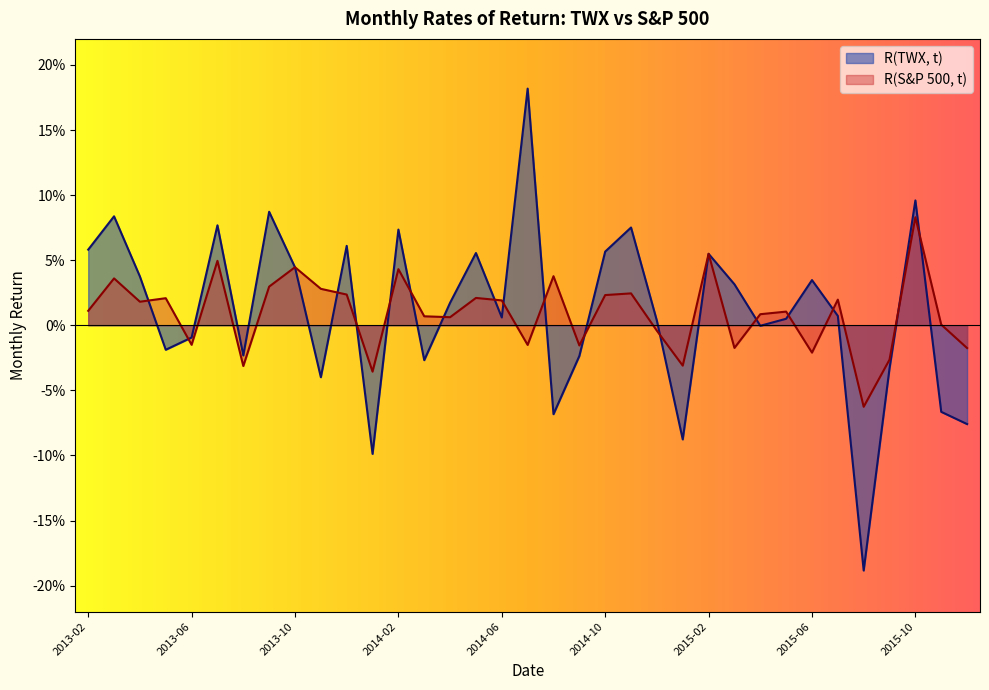

Reading left to right, what are all the values shown in this chart?

R(TWX, t): 2013-02=0.1	2013-03=0.1	2013-04=0.0	2013-05=-0.0	2013-06=-0.0	2013-07=0.1	2013-08=-0.0	2013-09=0.1	2013-10=0.0	2013-11=-0.0	2013-12=0.1	2014-01=-0.1	2014-02=0.1	2014-03=-0.0	2014-04=0.0	2014-05=0.1	2014-06=0.0	2014-07=0.2	2014-08=-0.1	2014-09=-0.0	2014-10=0.1	2014-11=0.1	2014-12=0.0	2015-01=-0.1	2015-02=0.1	2015-03=0.0	2015-04=-0.0	2015-05=0.0	2015-06=0.0	2015-07=0.0	2015-08=-0.2	2015-09=-0.0	2015-10=0.1	2015-11=-0.1	2015-12=-0.1
R(S&P 500, t): 2013-02=0.0	2013-03=0.0	2013-04=0.0	2013-05=0.0	2013-06=-0.0	2013-07=0.0	2013-08=-0.0	2013-09=0.0	2013-10=0.0	2013-11=0.0	2013-12=0.0	2014-01=-0.0	2014-02=0.0	2014-03=0.0	2014-04=0.0	2014-05=0.0	2014-06=0.0	2014-07=-0.0	2014-08=0.0	2014-09=-0.0	2014-10=0.0	2014-11=0.0	2014-12=-0.0	2015-01=-0.0	2015-02=0.1	2015-03=-0.0	2015-04=0.0	2015-05=0.0	2015-06=-0.0	2015-07=0.0	2015-08=-0.1	2015-09=-0.0	2015-10=0.1	2015-11=0.0	2015-12=-0.0